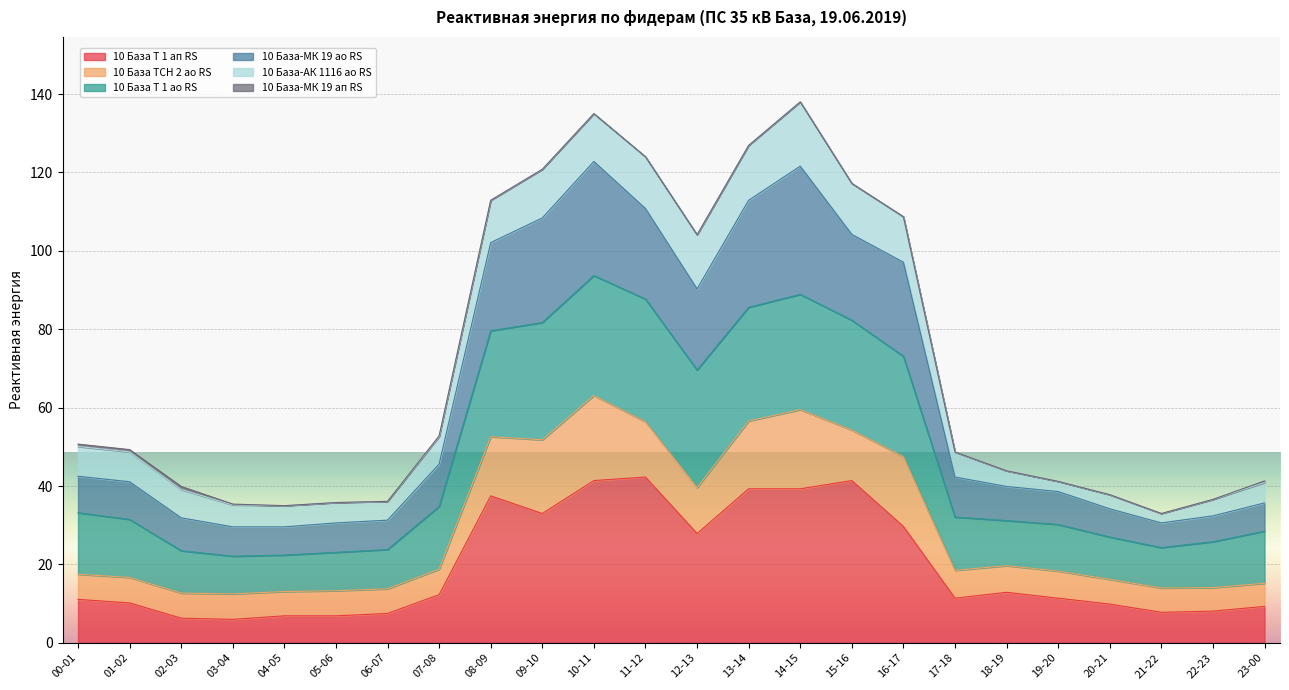

Between 17-18 and 21-22, which series saw the biggest shift?

10 База-МК 19 ао RS